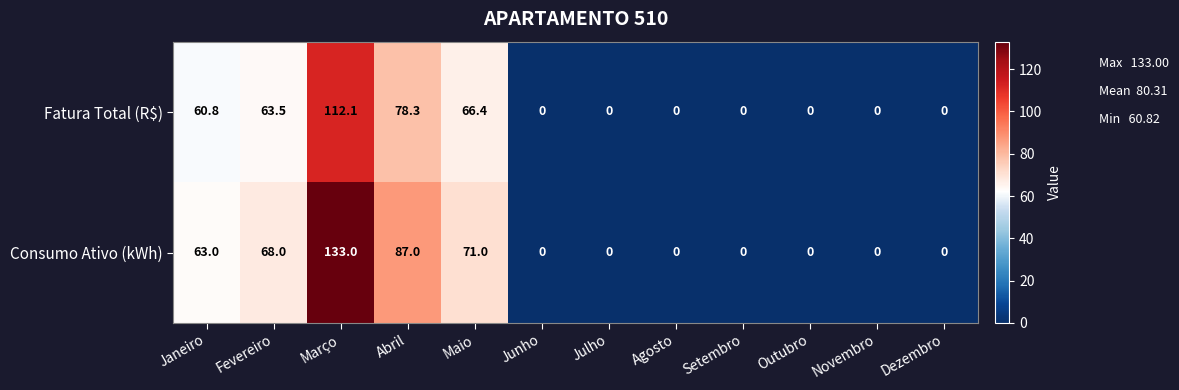

How many data points does each series have?

12